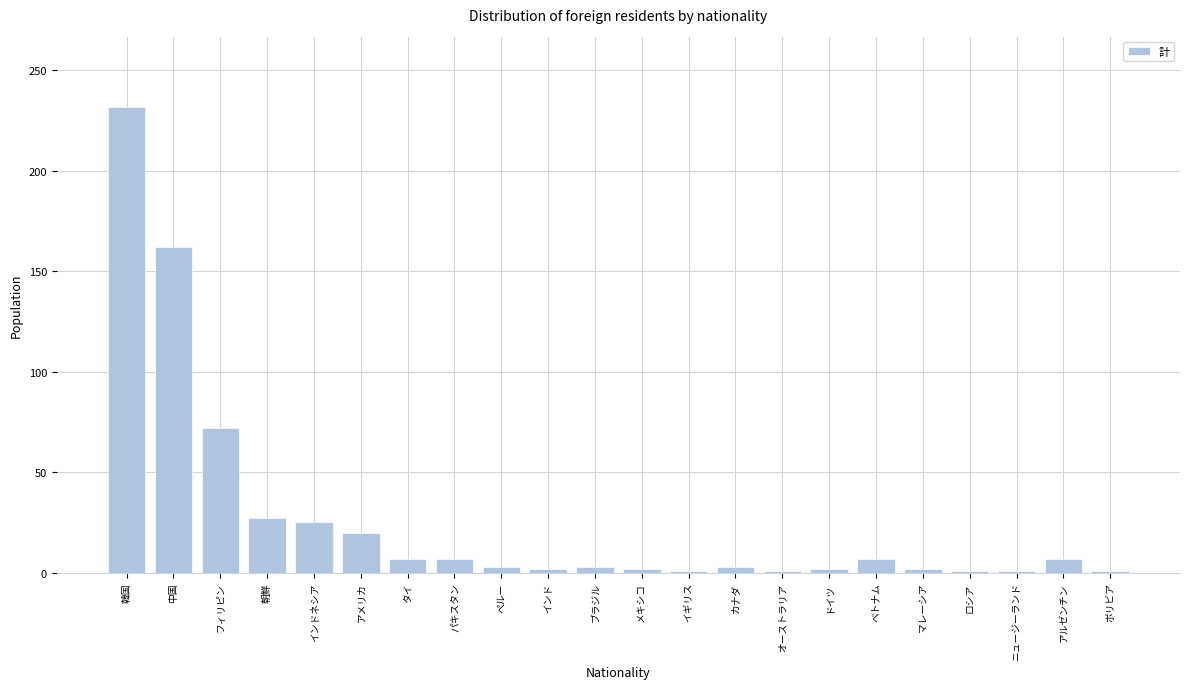

What is the difference between the maximum and minimum values?

231